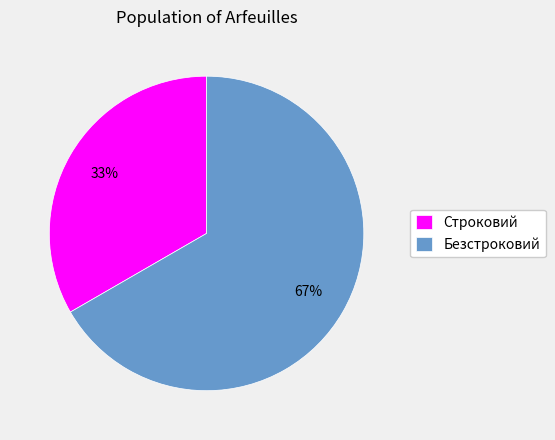

Do Безстроковий and Строковий together represent more than half of the pie?

Yes